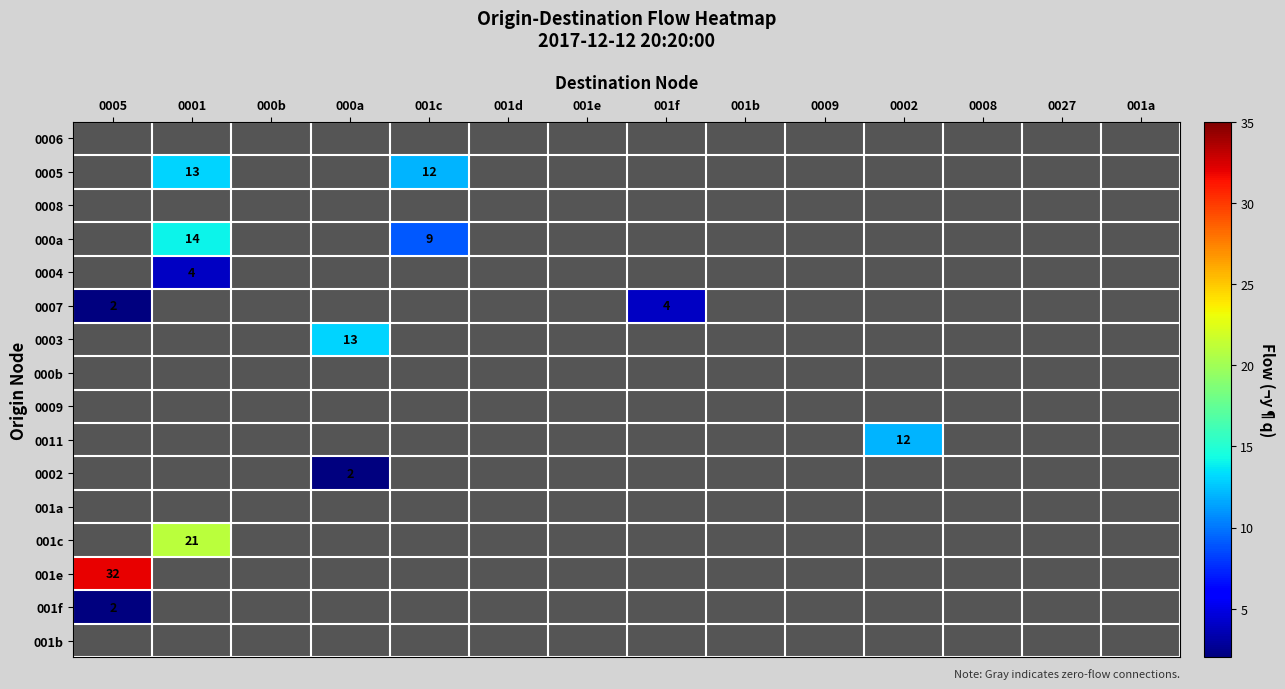

How many values in 0004 are above zero?

1